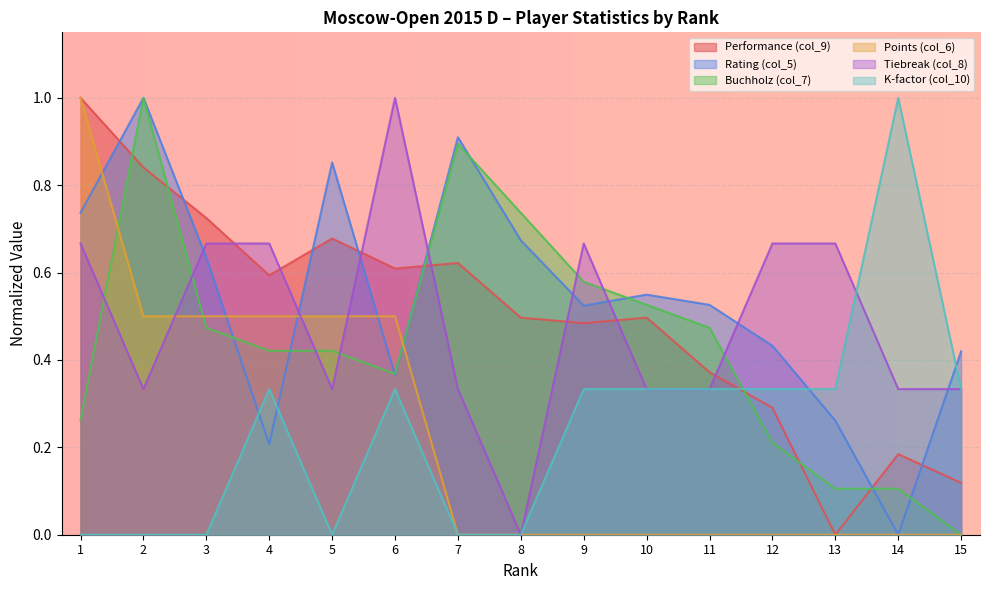

How many lines are shown in the chart?

6